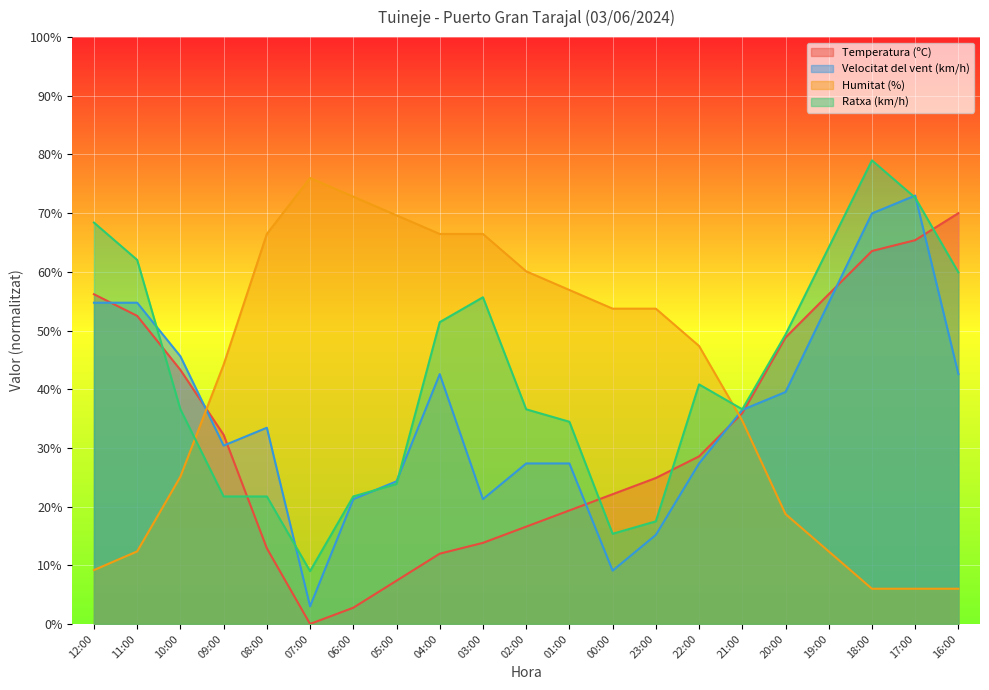

What position from the left is 03:00?

10